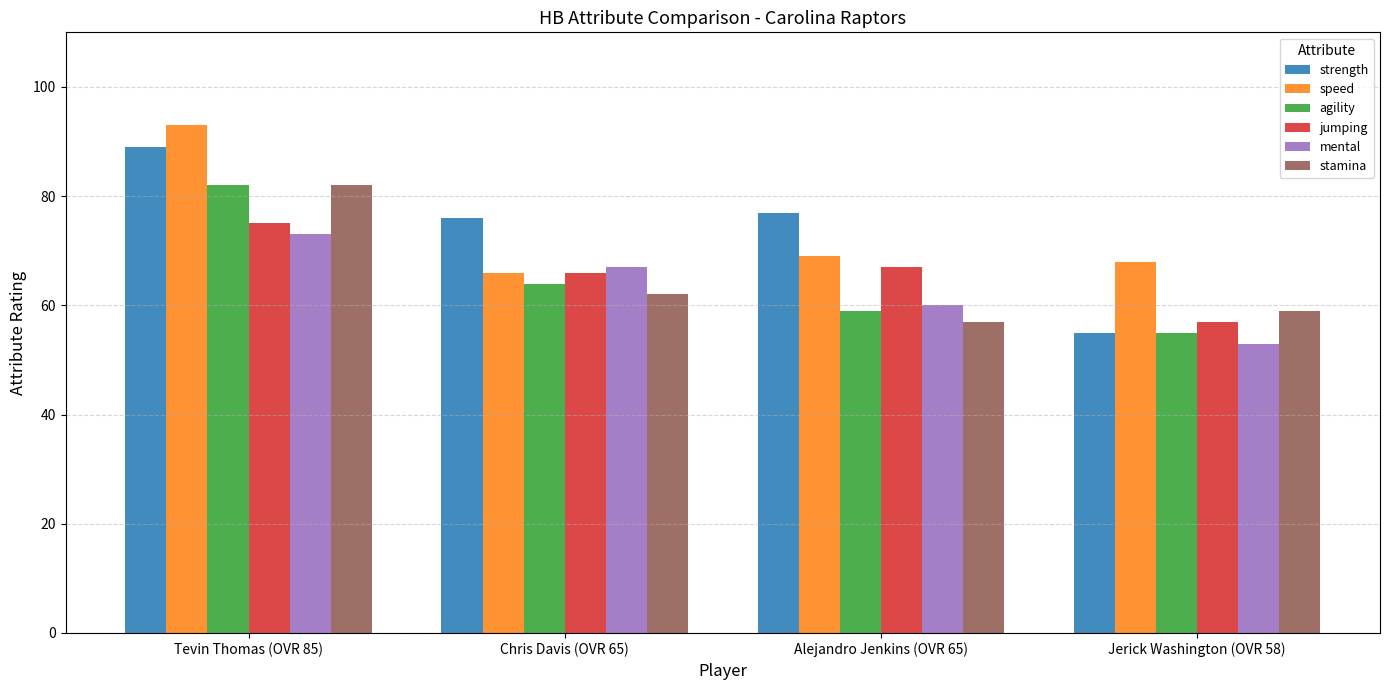

What is the label of the 4th bar from the left?

Jerick Washington (OVR 58)